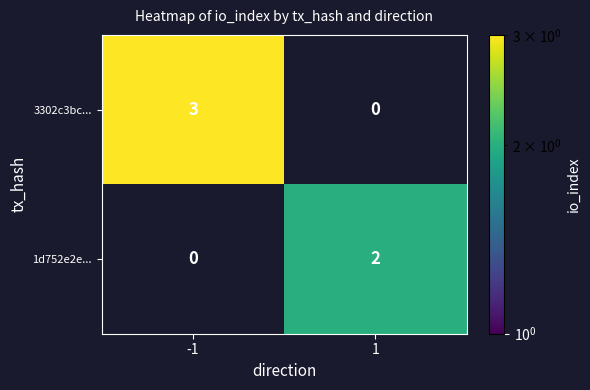

How many data points does each series have?

2